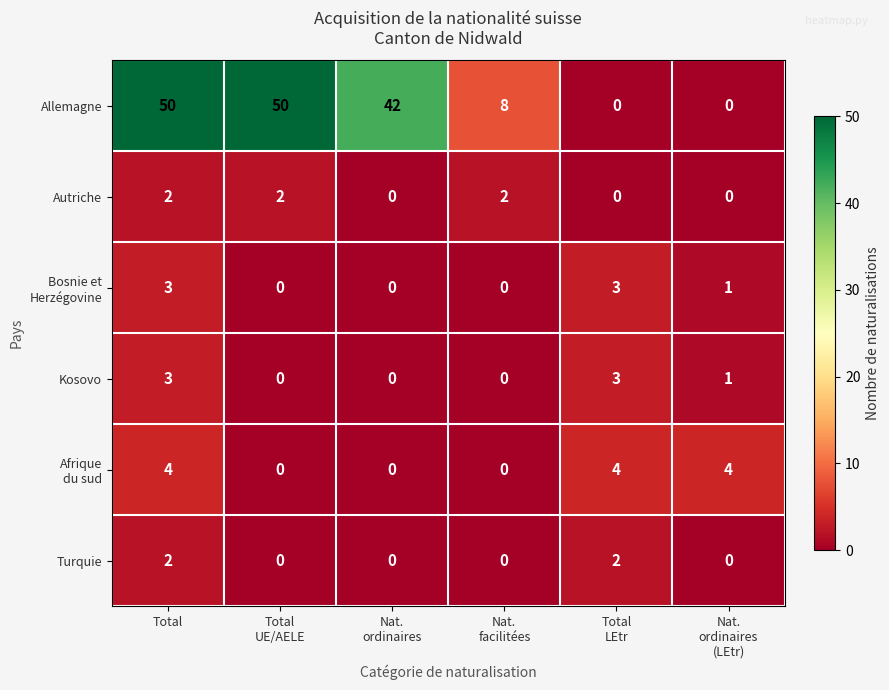

Between Total
UE/AELE and Nat.
ordinaires, which series saw the biggest shift?

Allemagne